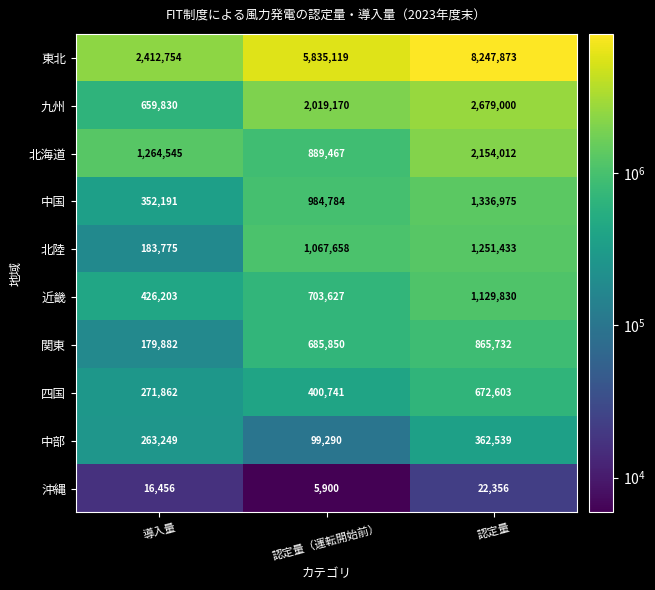

How many 北陸 values are between 183775 and 1251433?

3